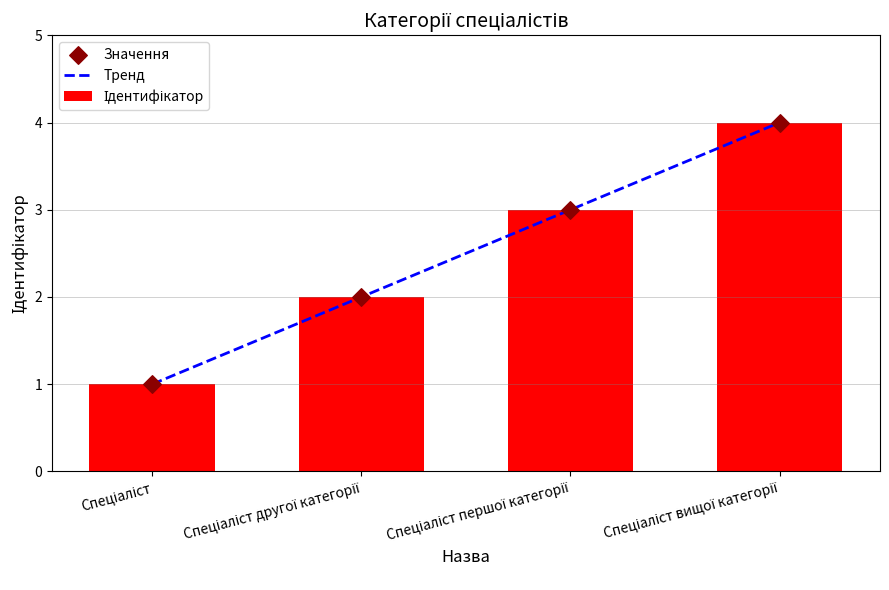

Which series has the largest Y range (max minus min)?

Тренд